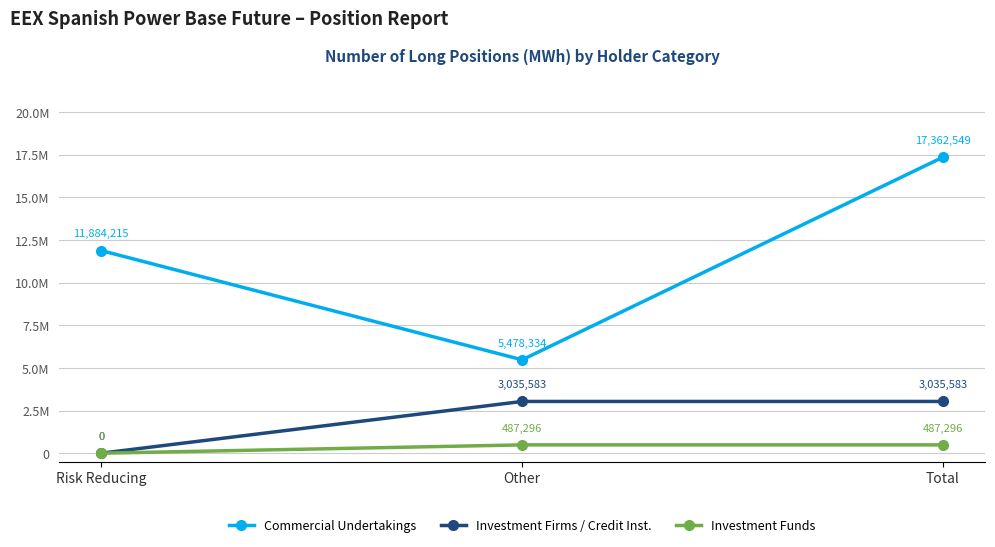

Which category has the highest value in the Commercial Undertakings series?

Total